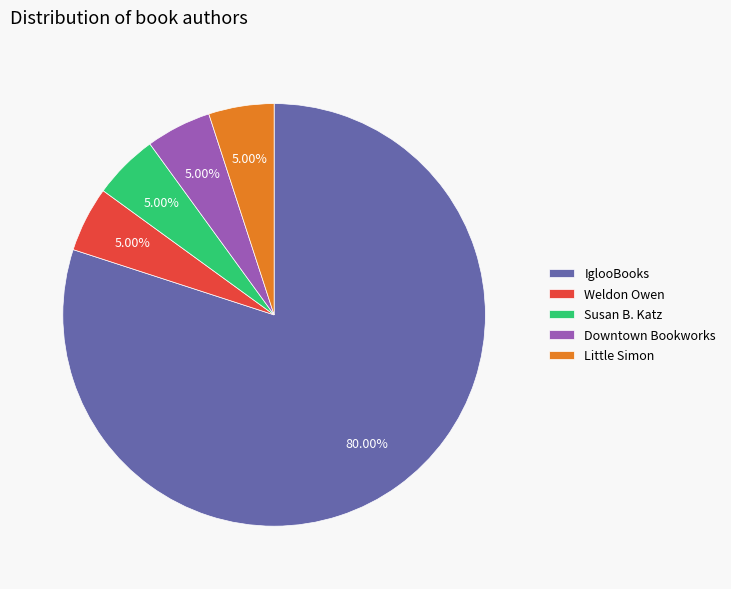

What is the total percentage of IglooBooks and Little Simon?

85.0%